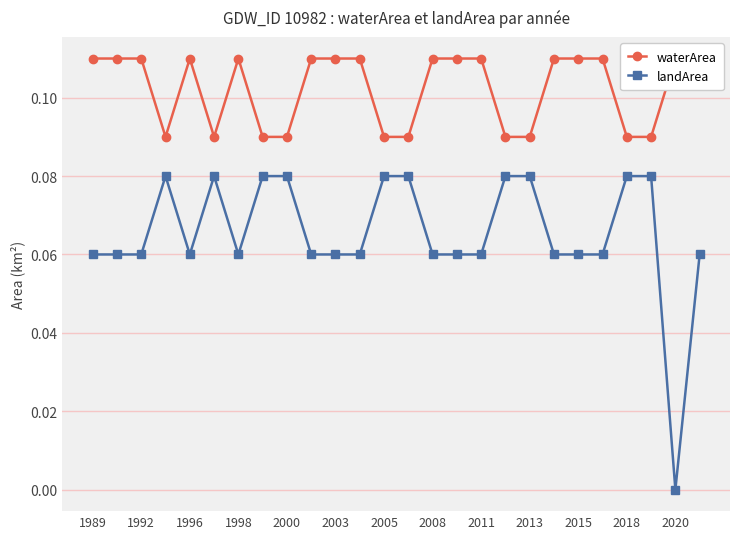

True or false: landArea has more than 0 points higher than both neighbors.

True